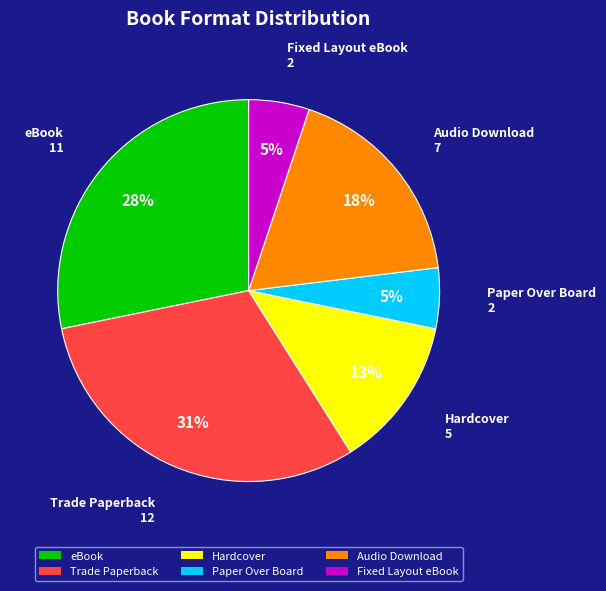

Is there a majority slice in this chart?

No